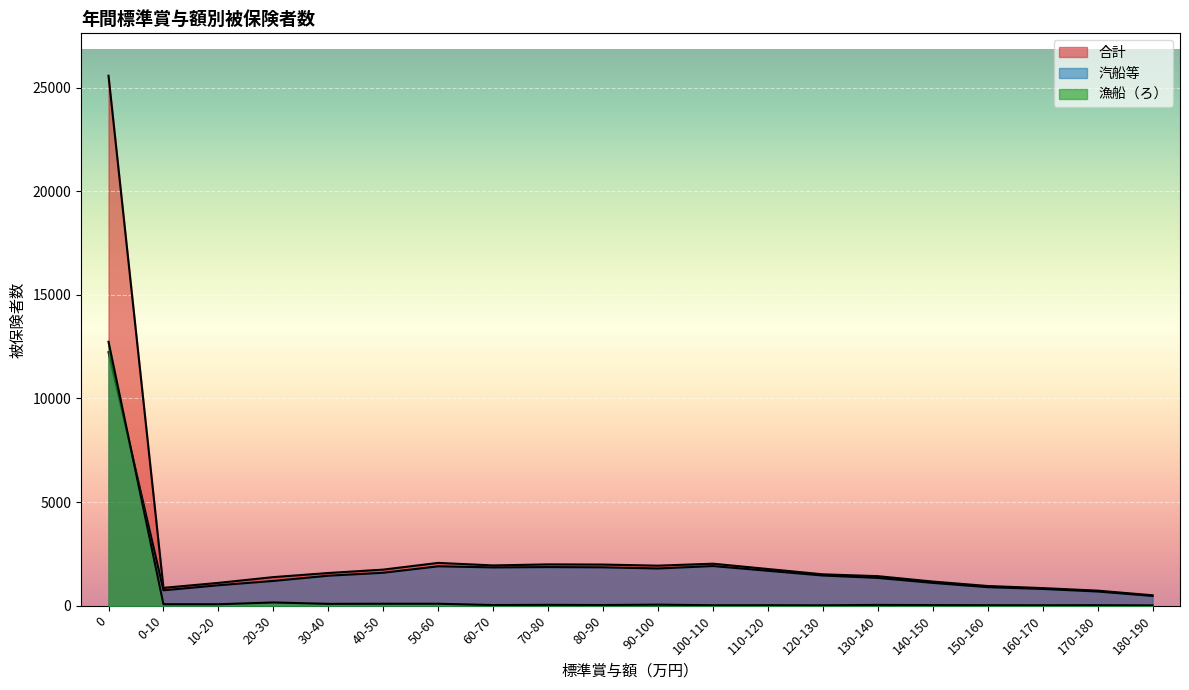

Reading left to right, transcribe all the data shown in this chart.

合計: 25571	862	1103	1381	1579	1743	2067	1945	1995	1987	1934	2028	1772	1516	1427	1167	952	851	729	504
汽船等: 12234	745	988	1197	1449	1591	1903	1849	1865	1853	1798	1915	1687	1458	1343	1103	896	811	687	473
漁船（ろ）: 12734	73	72	158	91	96	96	33	43	34	52	24	26	20	40	31	26	23	27	17